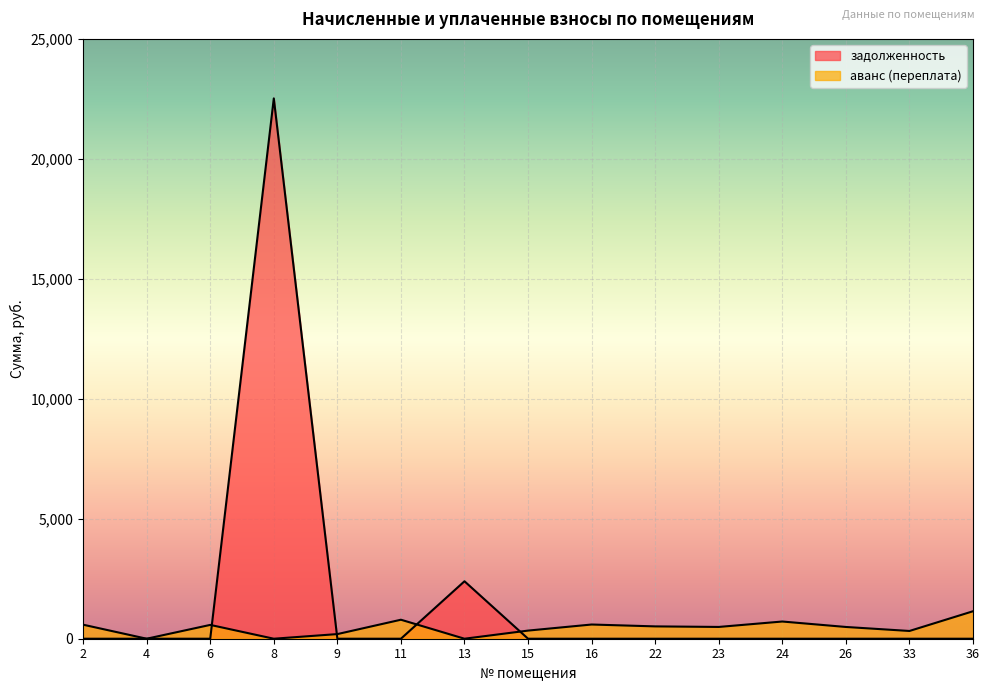

The аванс (переплата) series shows 907.0 at 22. True or false?

False